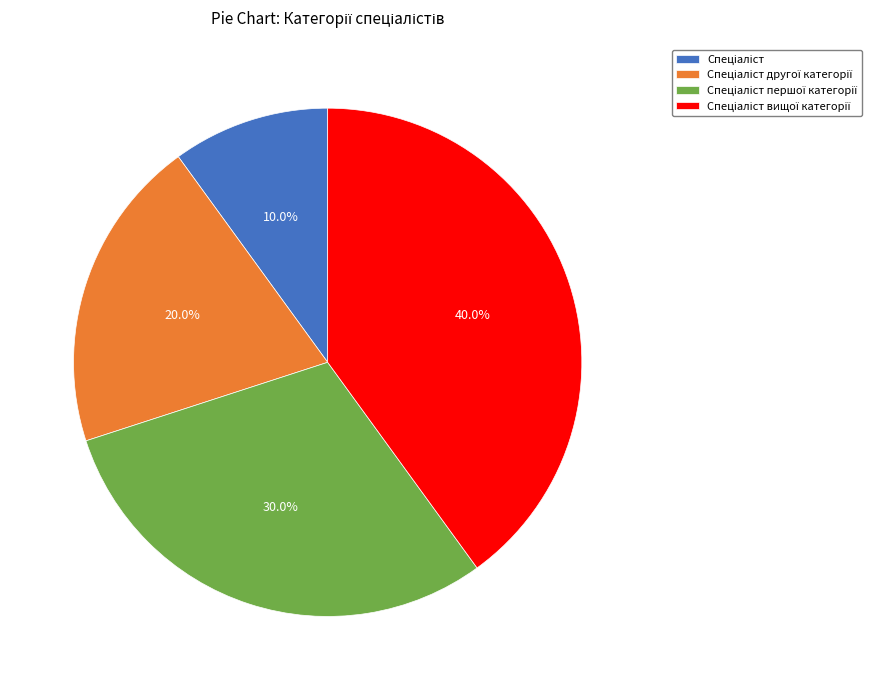

Is there any slice that represents more than half of the pie?

No